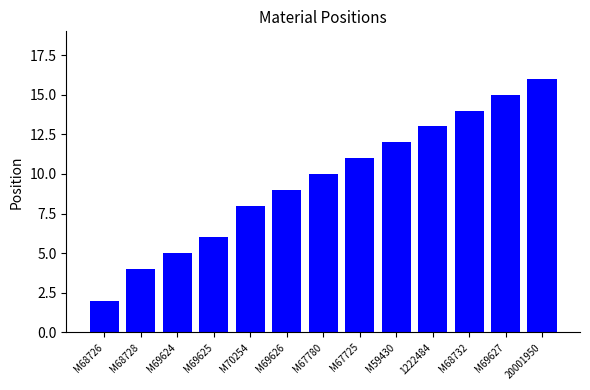

Reading left to right, transcribe all the data shown in this chart.

2	4	5	6	8	9	10	11	12	13	14	15	16